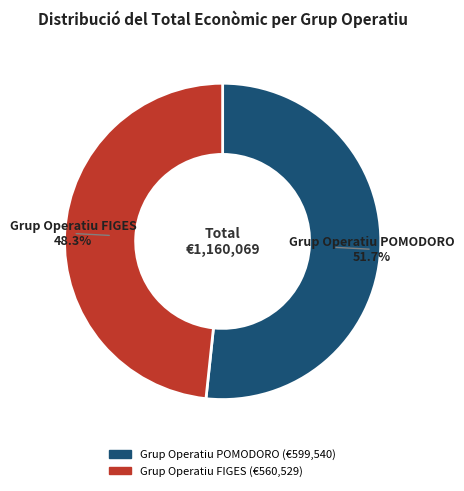

Does any single category account for the majority?

Yes